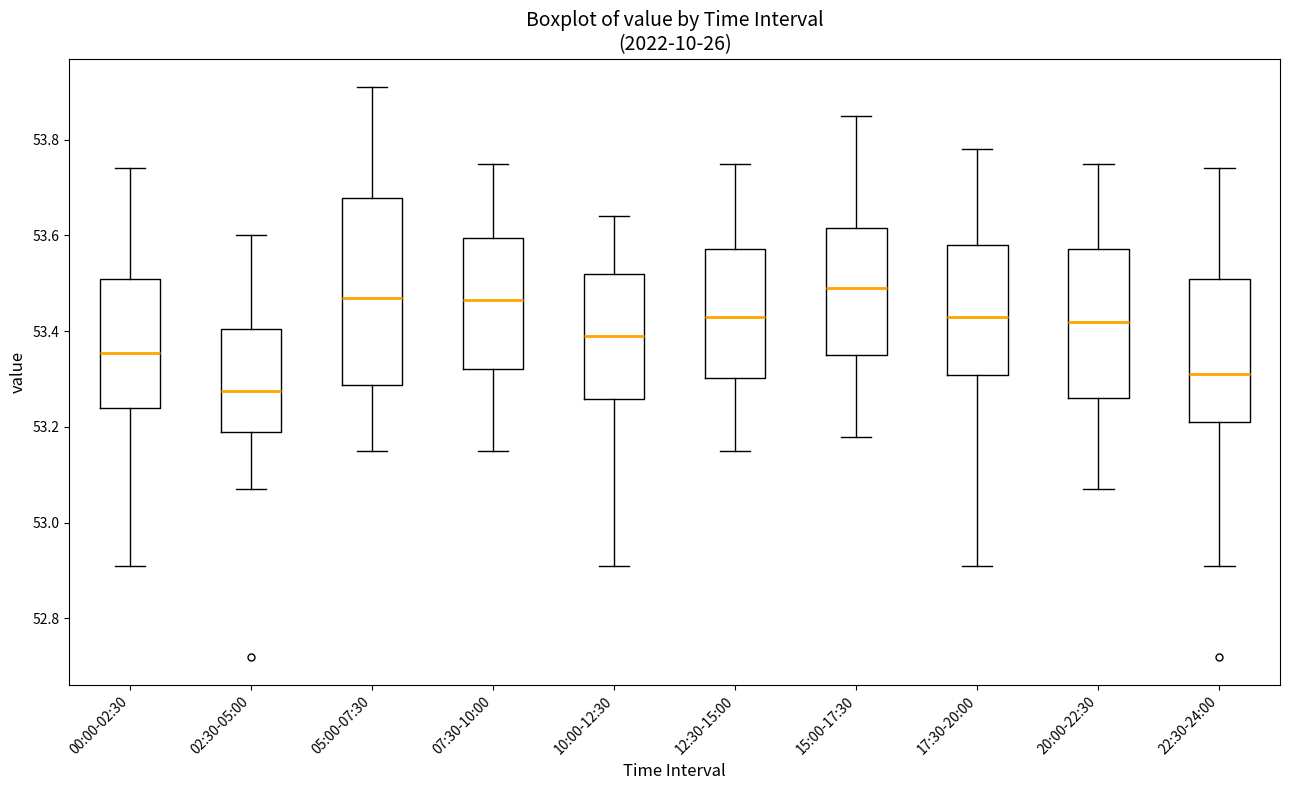

Where is the upper edge of the box for 22:30-24:00 on the y-axis? The values are not printed on the chart, so give them approximately, as read against the axis.

53.52